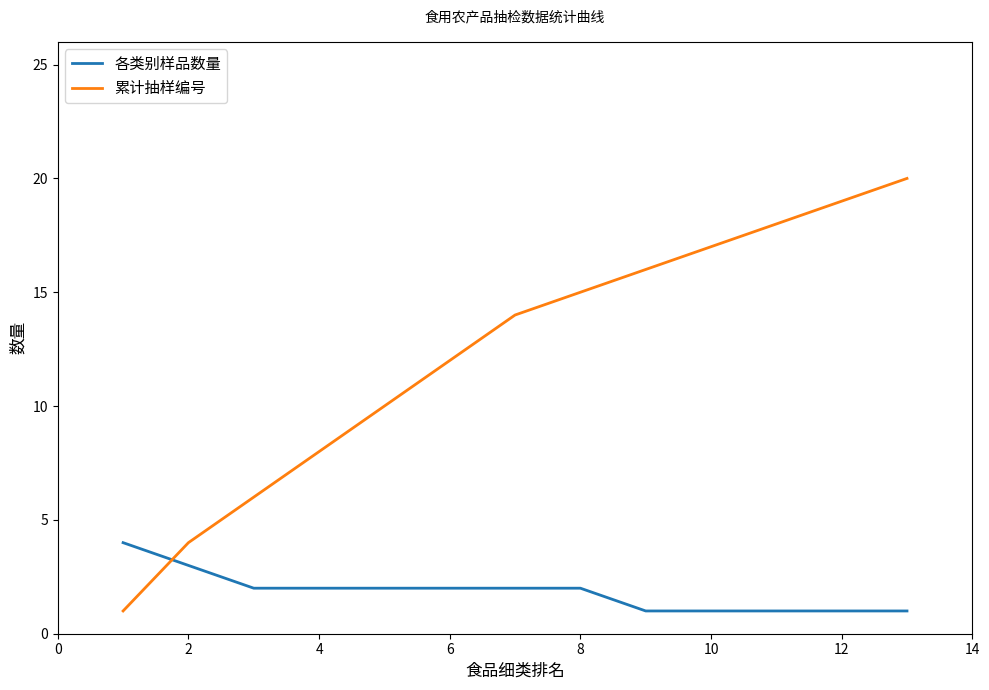

What is the lowest value of the 累计抽样编号 series?

1